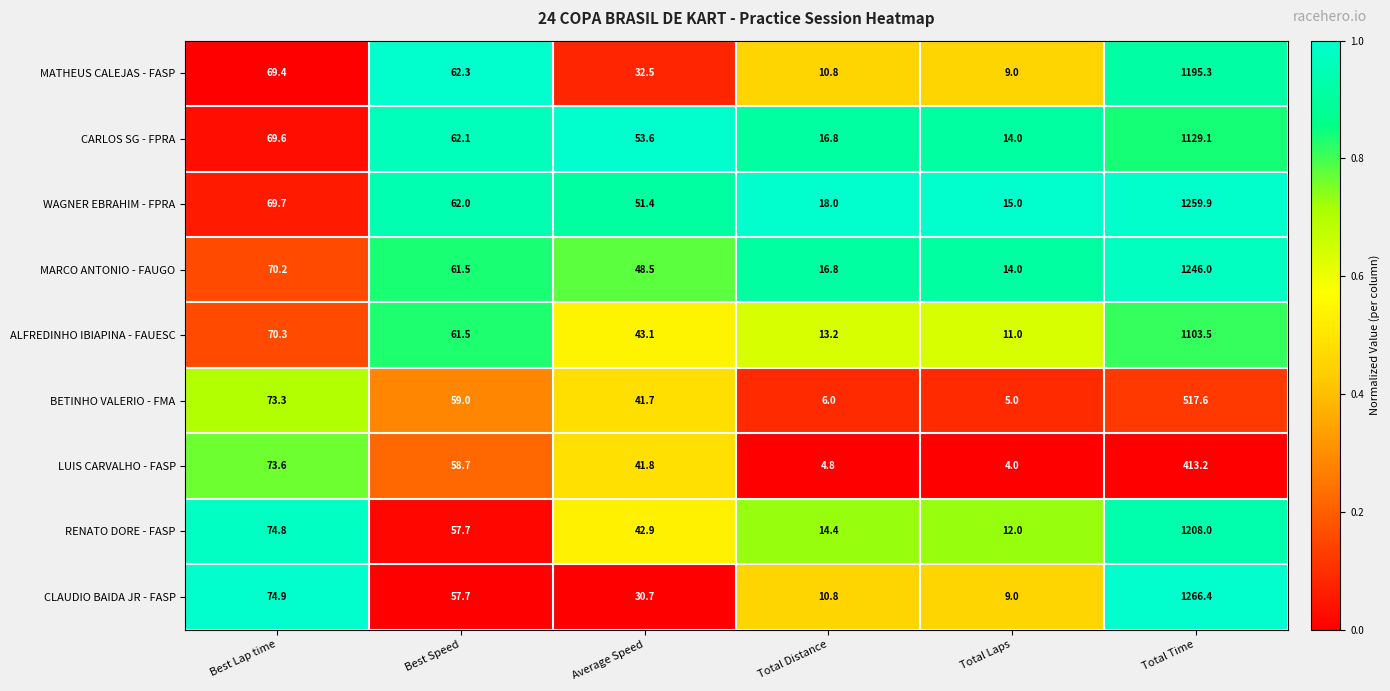

Rank the series by their maximum value, from lowest to highest.

LUIS CARVALHO - FASP, BETINHO VALERIO - FMA, ALFREDINHO IBIAPINA - FAUESC, CARLOS SG - FPRA, MATHEUS CALEJAS - FASP, RENATO DORE - FASP, MARCO ANTONIO - FAUGO, WAGNER EBRAHIM - FPRA, CLAUDIO BAIDA JR - FASP